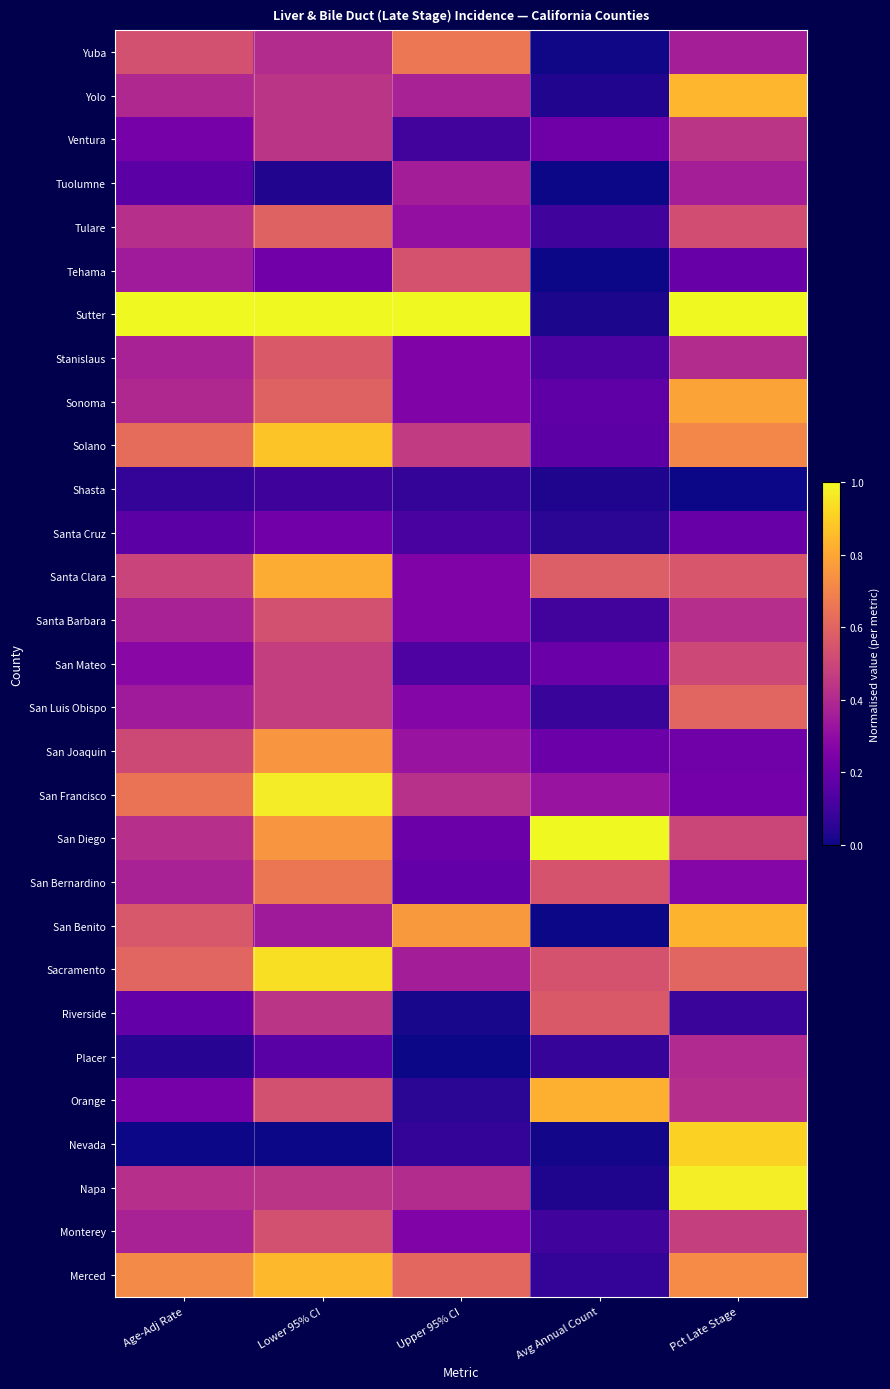

Which label corresponds to the largest value in the chart?

Age-Adj Rate